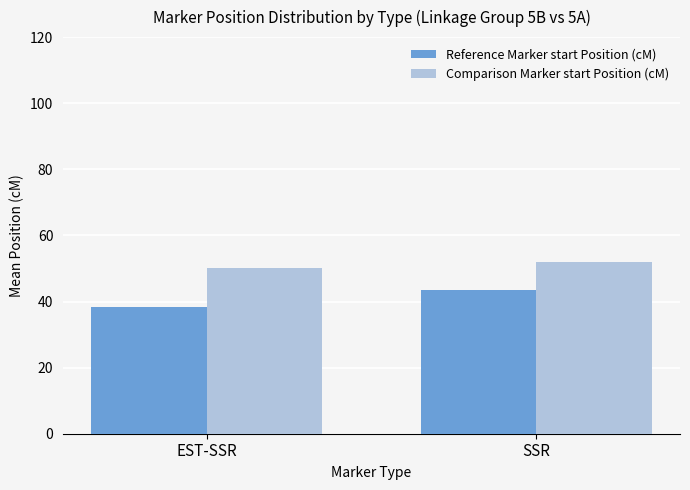

Reading left to right, what are all the values shown in this chart?

Reference Marker start Position (cM): EST-SSR=38.3	SSR=43.6
Comparison Marker start Position (cM): EST-SSR=50.2	SSR=52.0